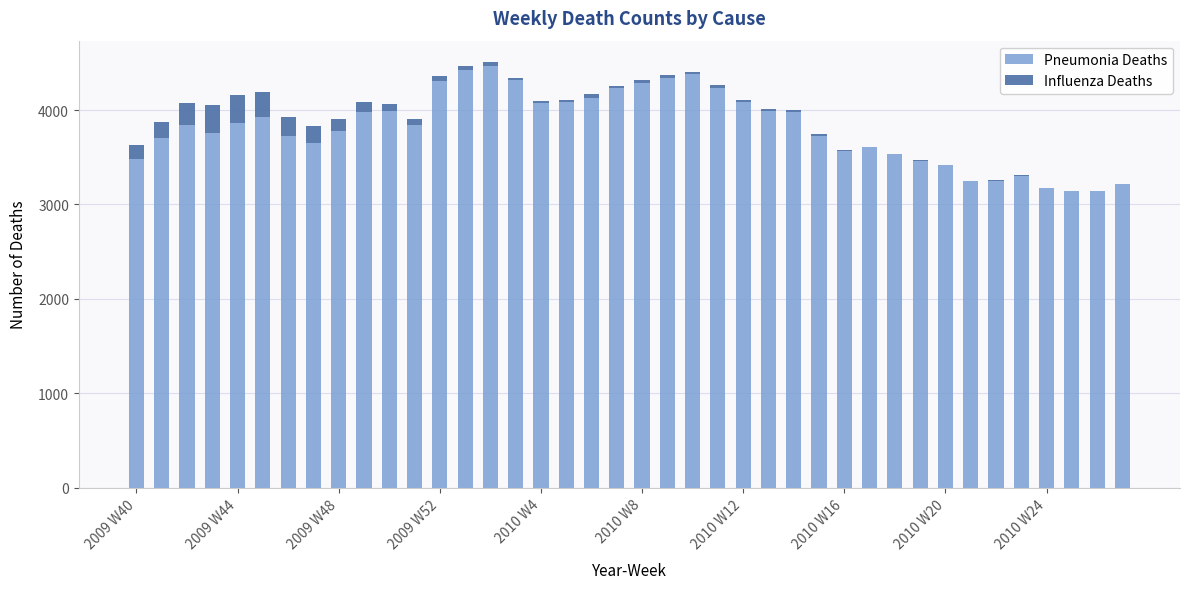

Count the number of categories in the chart.

40